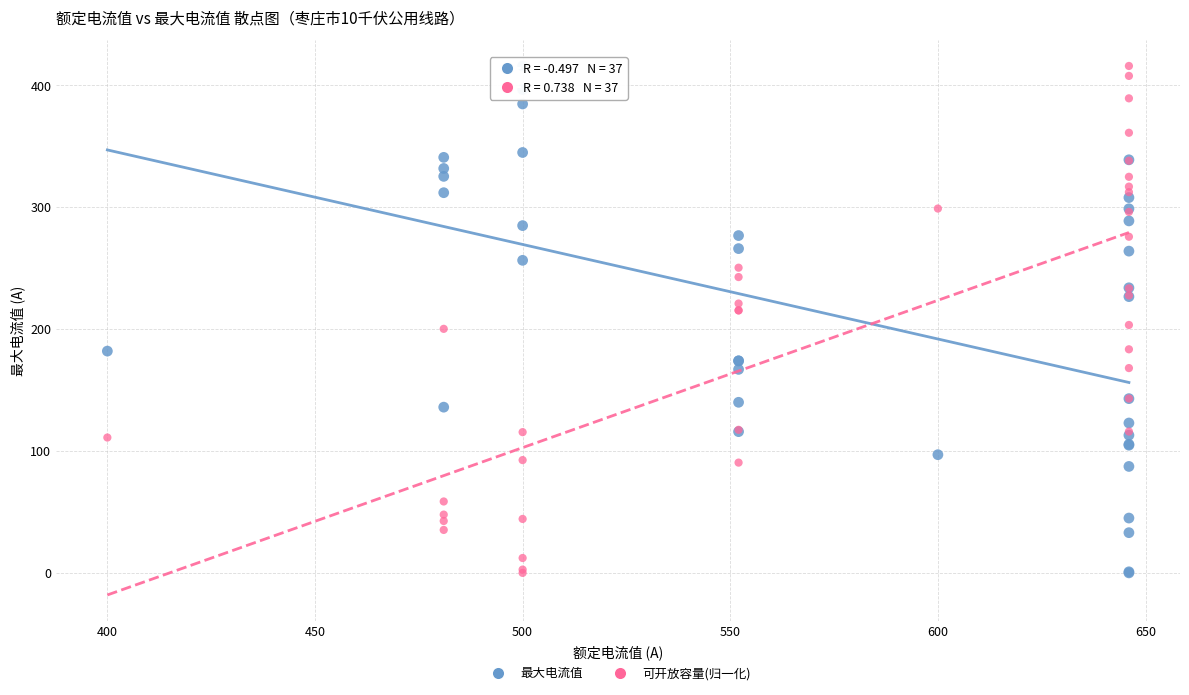

What is the X range (max minus min) for the scatter plot?

246.0